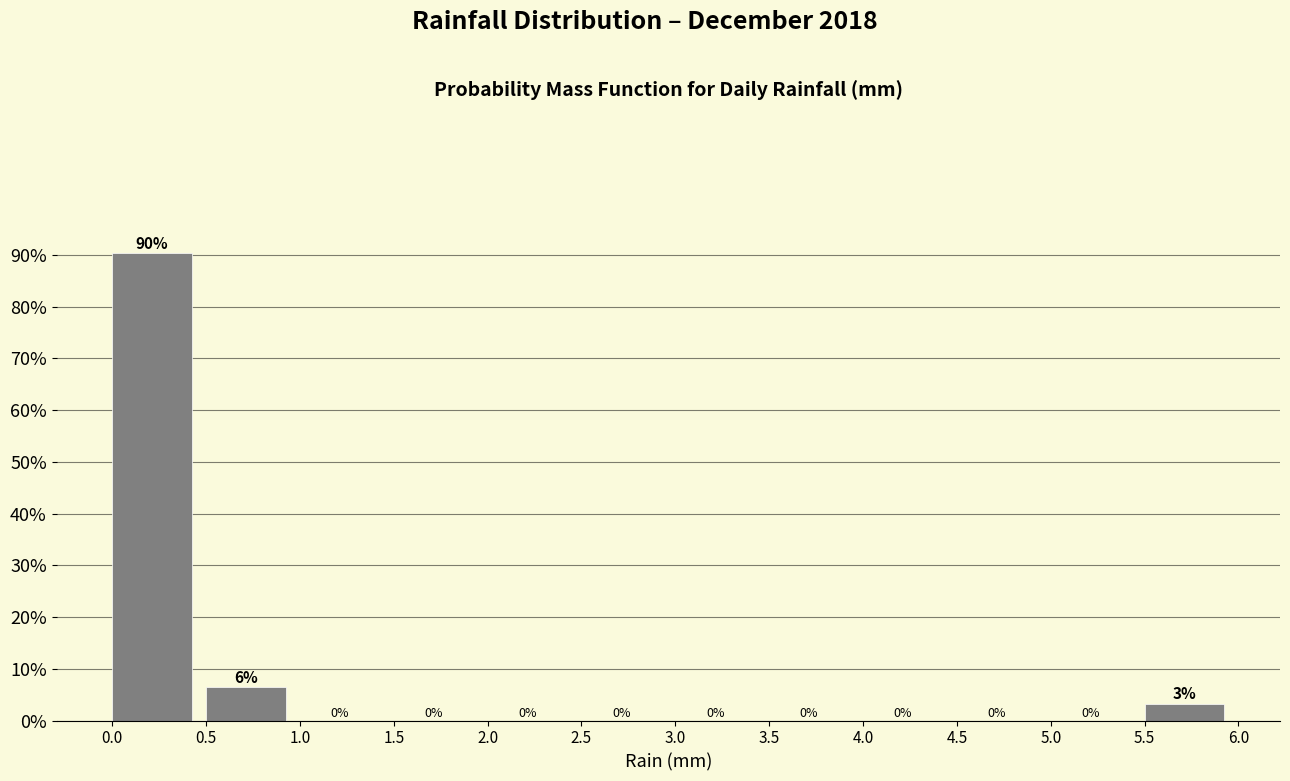

Over which range of the x-axis is the bar tallest?

0.0 to 0.5